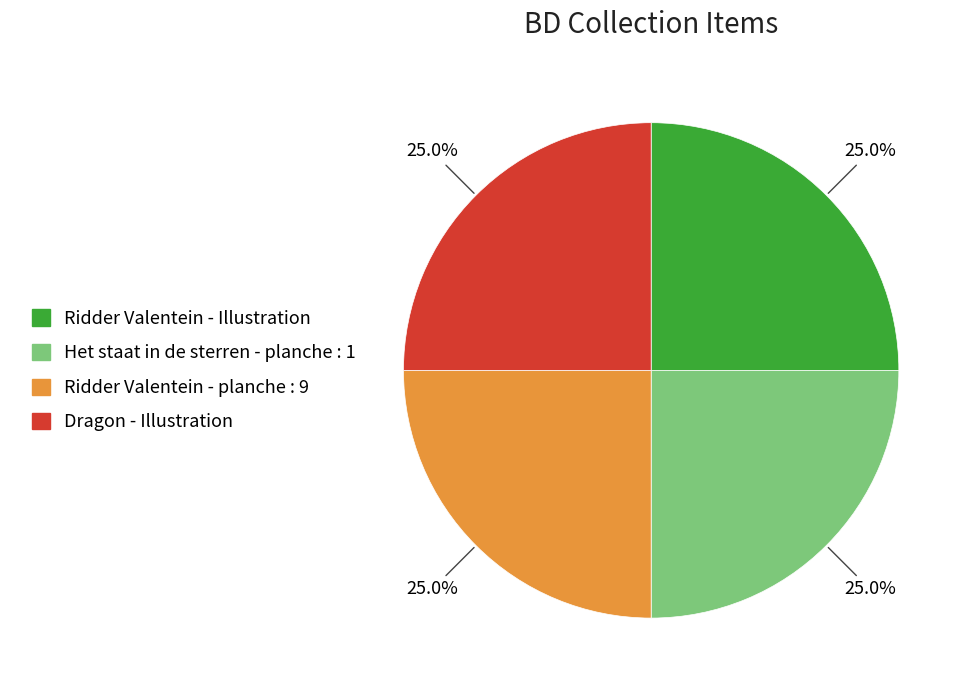

How much of the chart is everything except Ridder Valentein - planche : 9?

75.0%